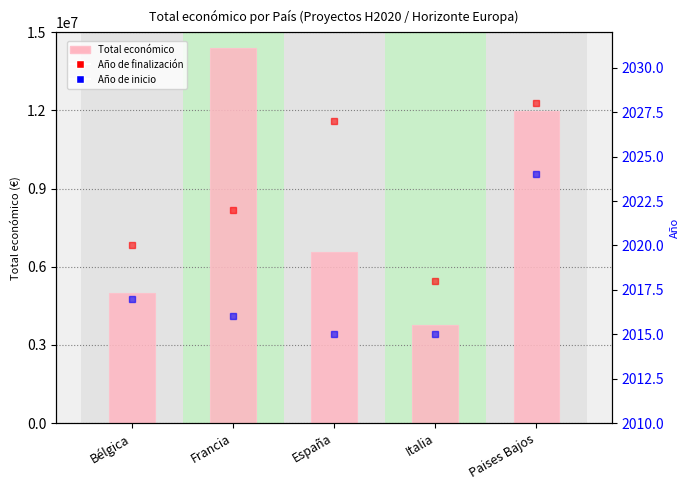

At how many categories does at least one series exceed 13904924?

1